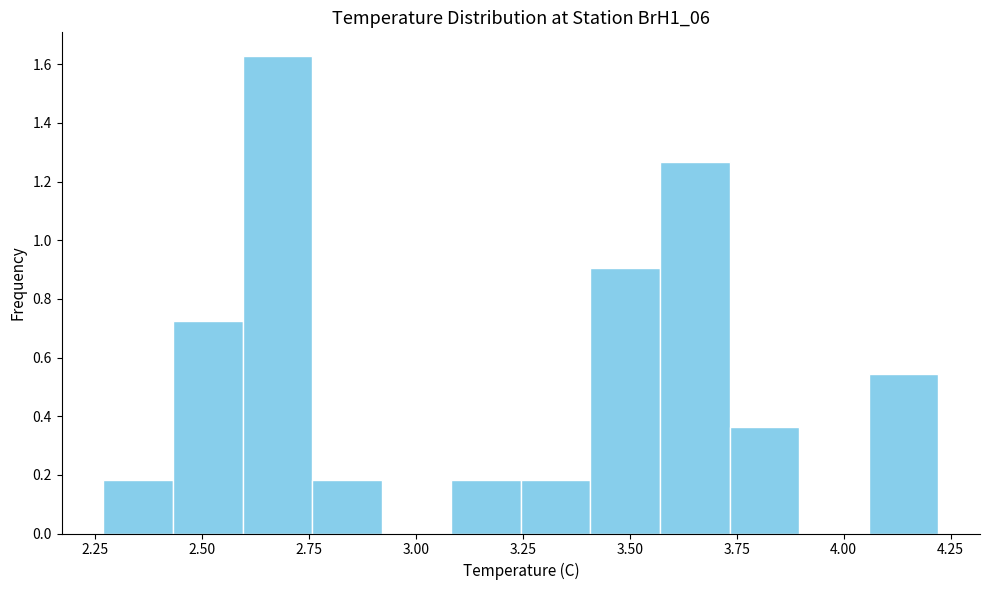

Around what value on the x-axis is the tallest bar? Give the approximate position of its centre, as read against the axis.

2.70